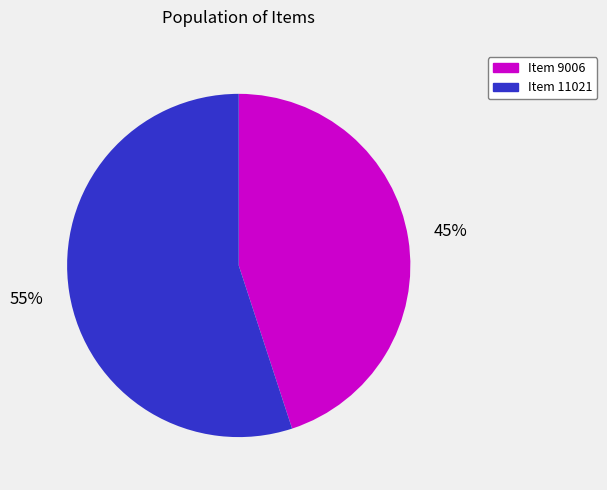

How many slices are in this pie chart?

2